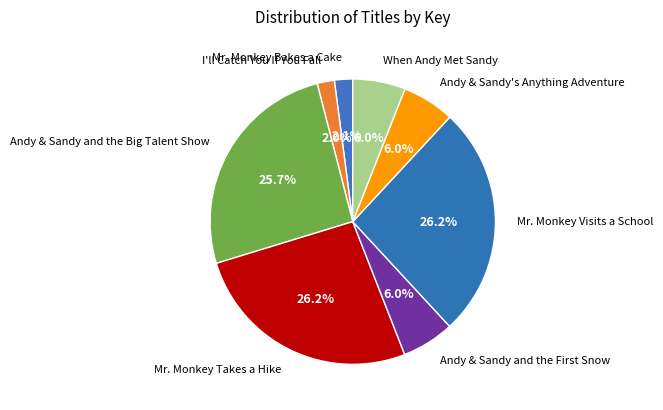

Between I'll Catch You If You Fall and When Andy Met Sandy, which is larger?

When Andy Met Sandy